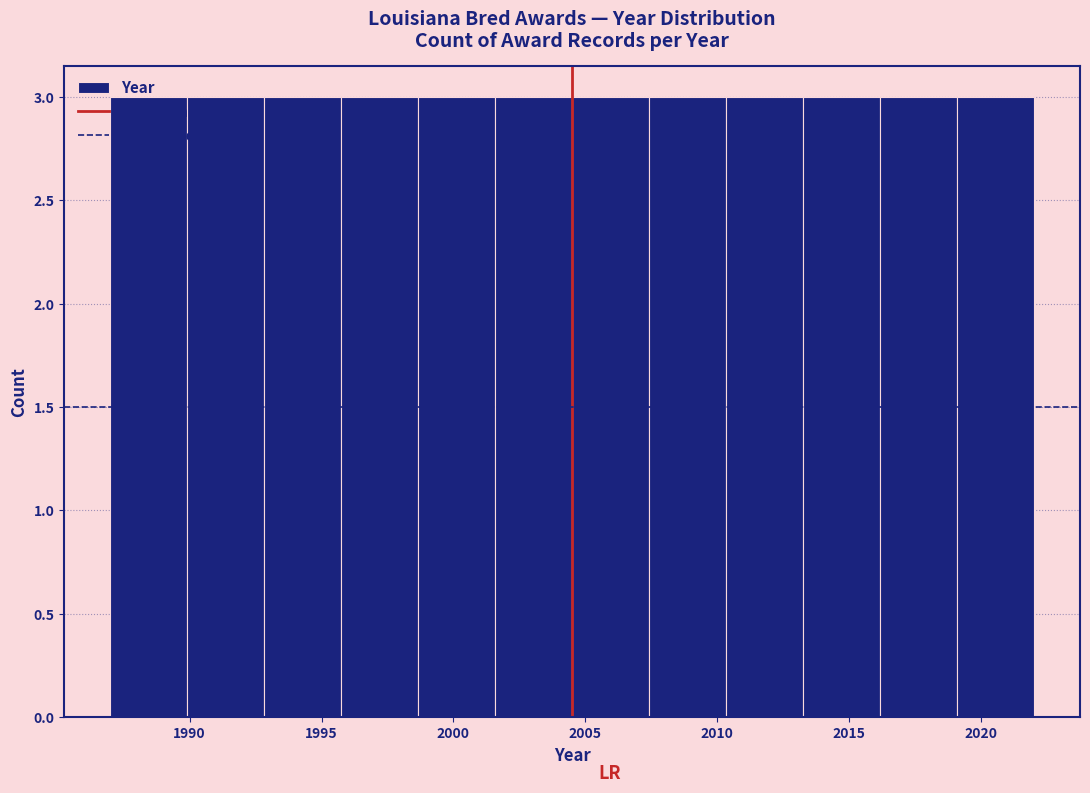

Reading left to right, transcribe this chart: for each bar, give the range it covers on the x-axis and its height. Neither the bar edges nor the heights are printed on the chart, so give them approximately, as read against the axes.

1987.0 to 1990.0: 3
1990.0 to 1993.0: 3
1993.0 to 1996.0: 3
1996.0 to 1998.5: 3
1998.5 to 2001.5: 3
2001.5 to 2004.5: 3
2004.5 to 2007.5: 3
2007.5 to 2010.5: 3
2010.5 to 2013.5: 3
2013.5 to 2016.0: 3
2016.0 to 2019.0: 3
2019.0 to 2022.0: 3